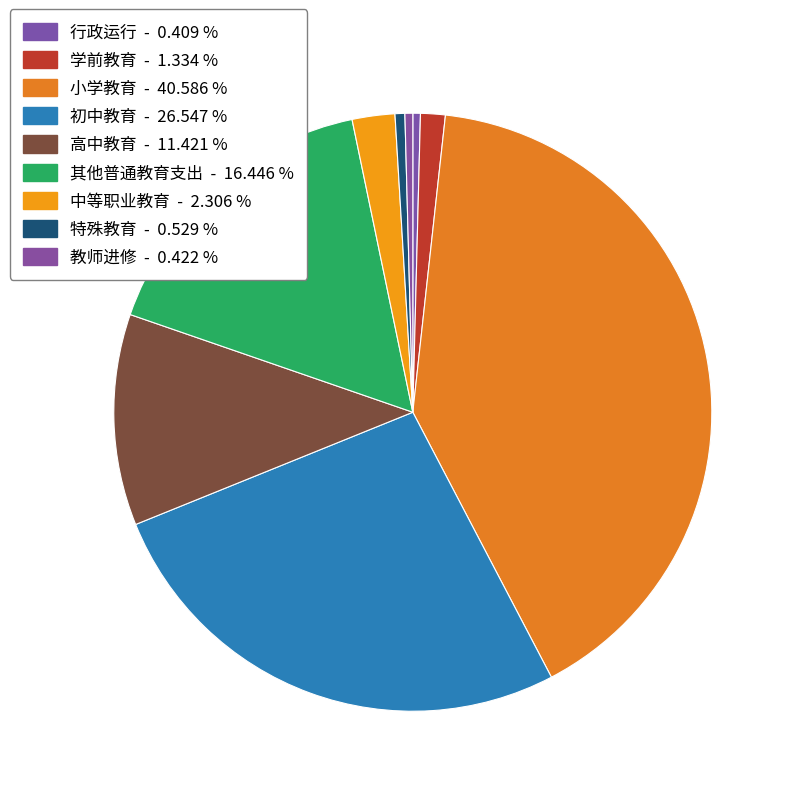

How many segments does this pie chart have?

9